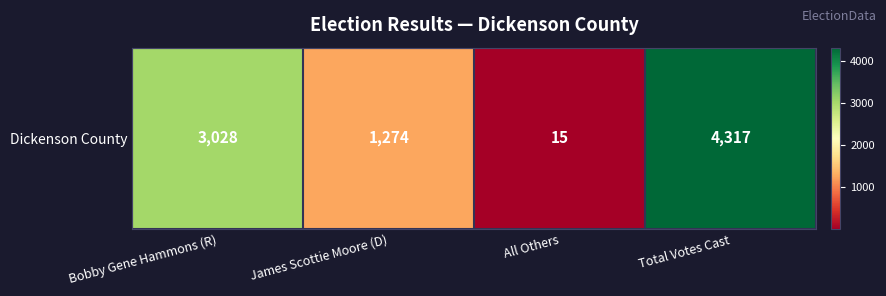

What is the ratio of the value at James Scottie Moore (D) to the value at All Others?

84.9